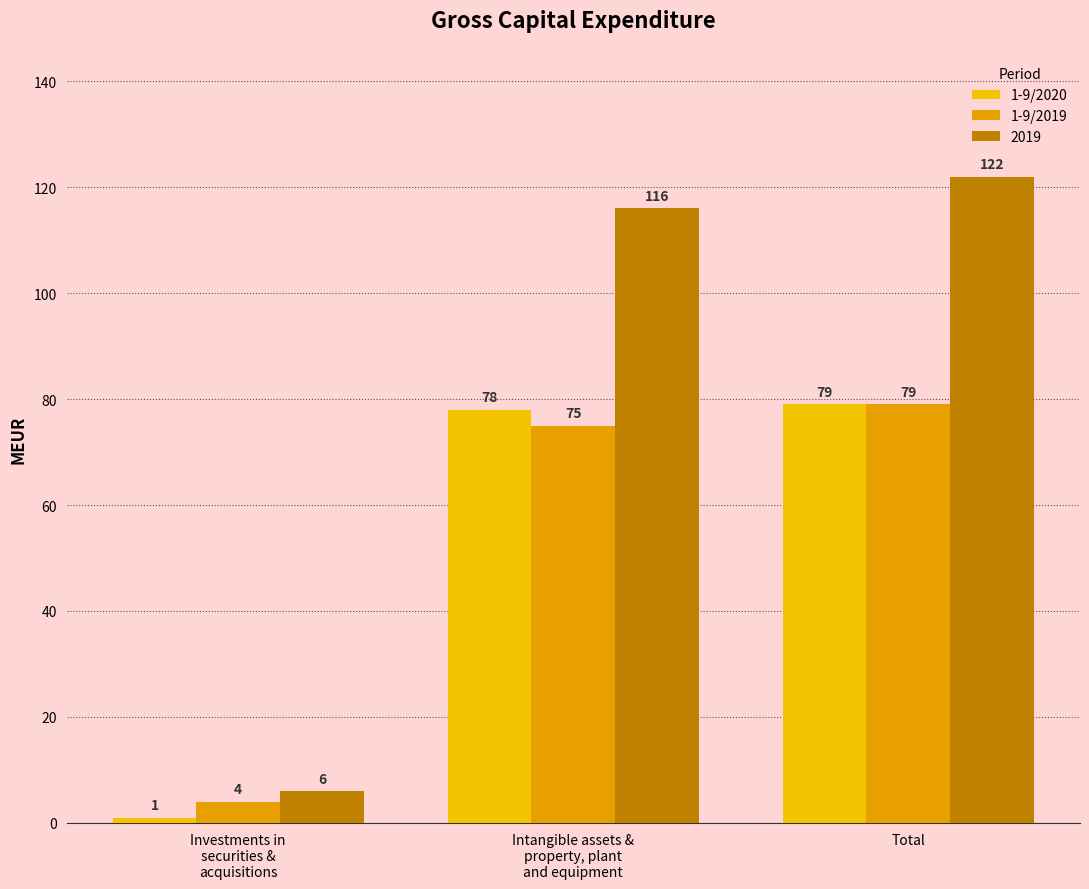

At which label is 1-9/2019 closest to 41?

Intangible assets &
property, plant
and equipment